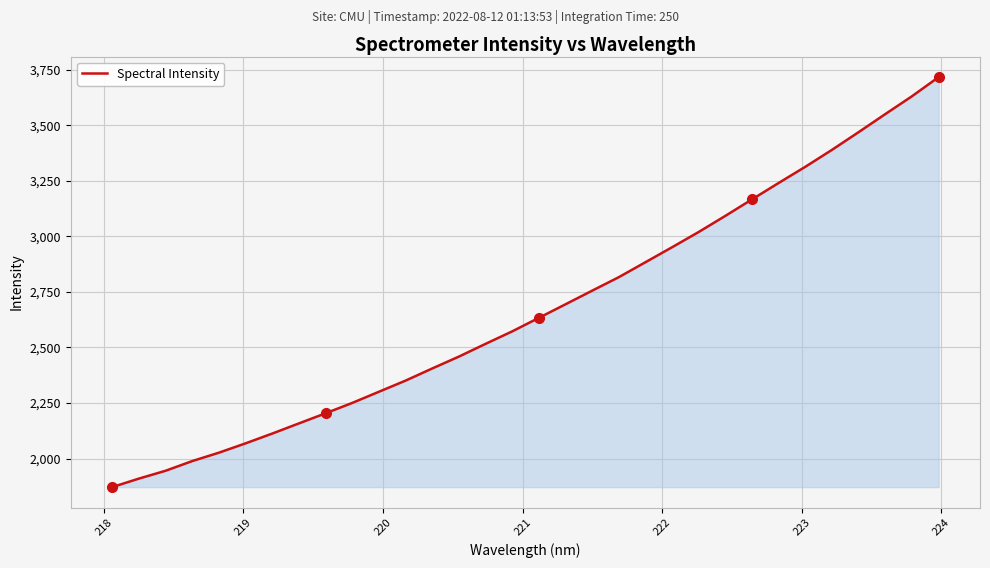

What is the difference between the maximum and minimum values?

1847.0